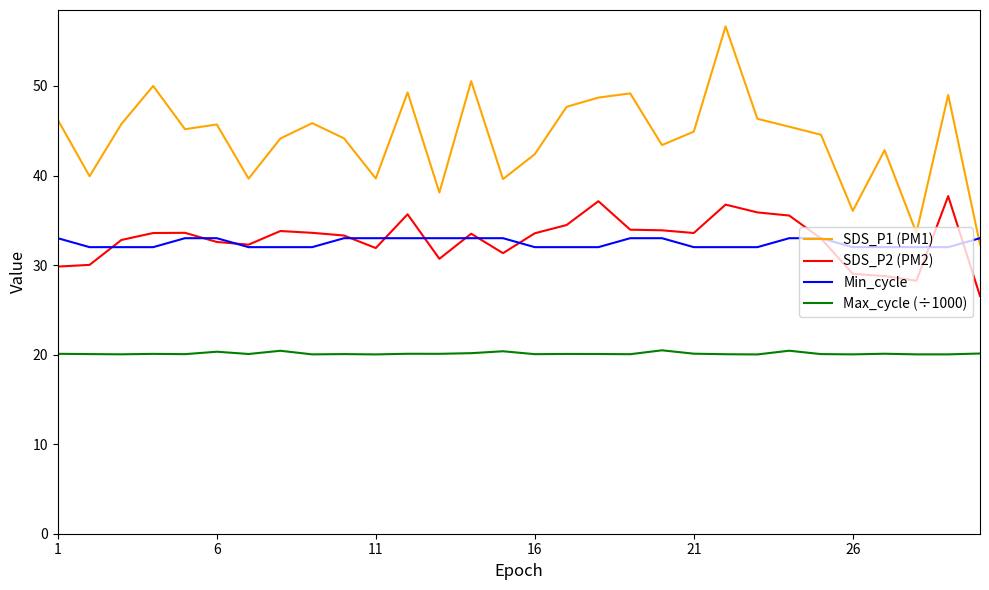

Rank the series by their maximum value, from highest to lowest.

SDS_P1 (PM1), SDS_P2 (PM2), Min_cycle, Max_cycle (÷1000)